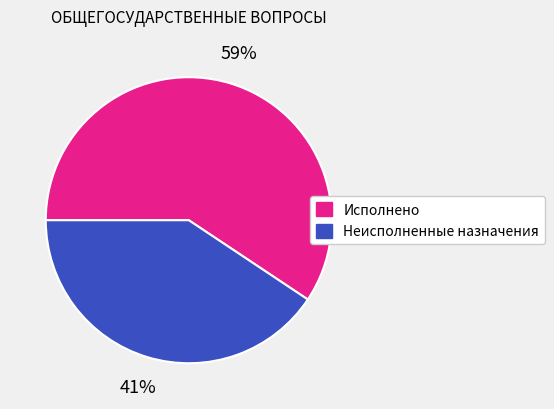

Which slice represents more than half of the pie?

Исполнено